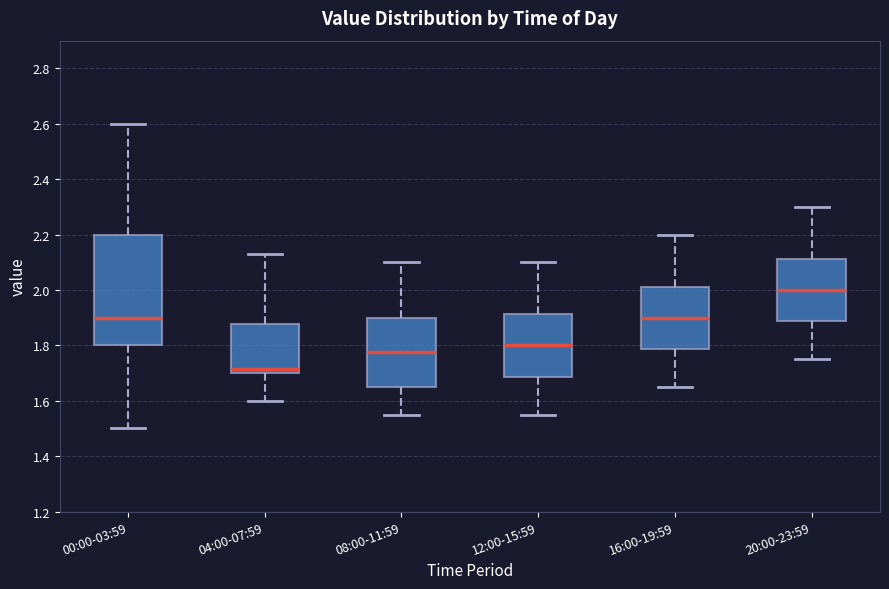

Which box has the lowest median line?

04:00-07:59